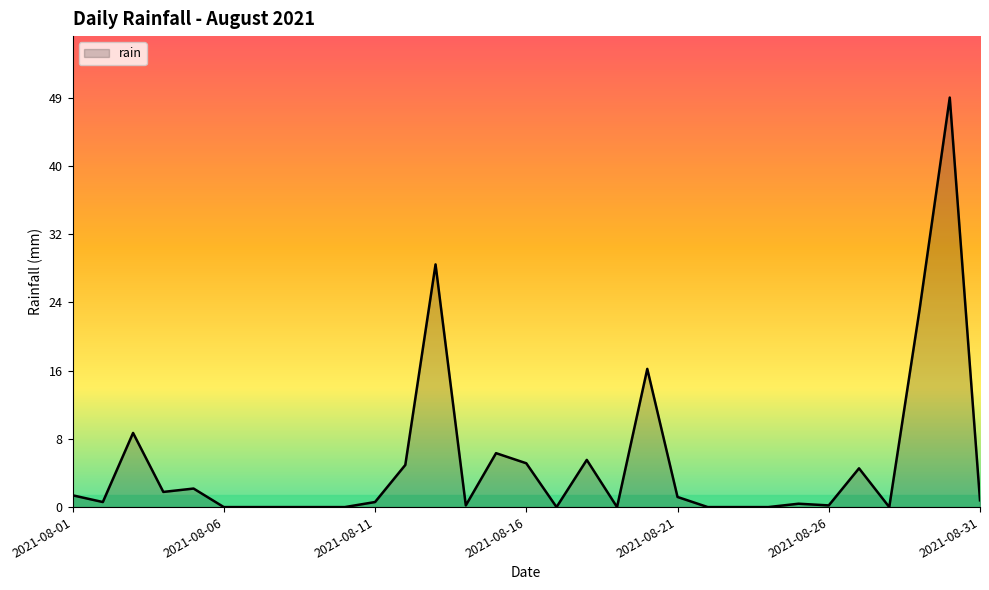

What is the maximum value shown in the chart?

48.6